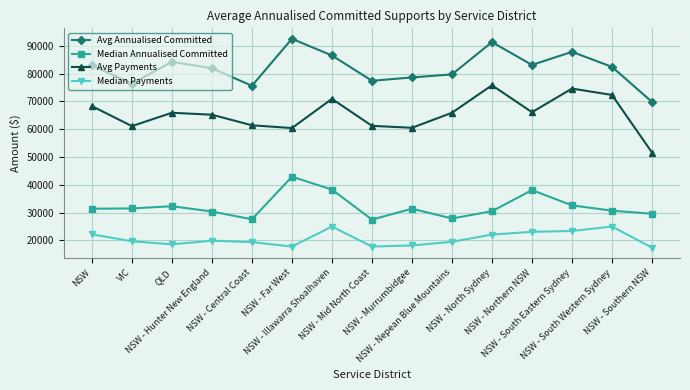

Rank the series by their average value, from highest to lowest.

Avg Annualised Committed, Avg Payments, Median Annualised Committed, Median Payments